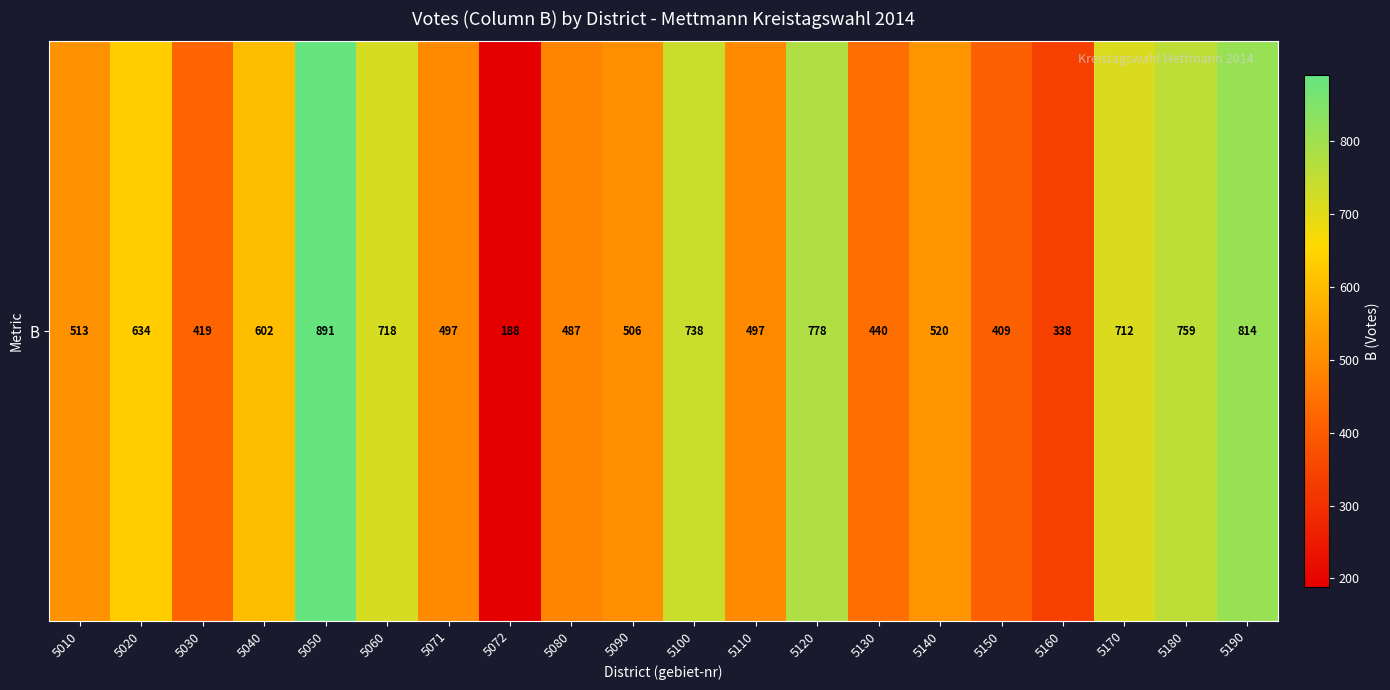

Between 5160 and 5110, which is larger?

5110